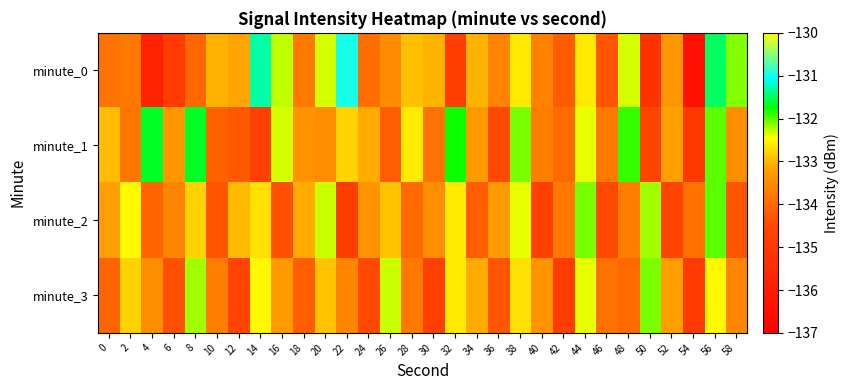

Which has a higher value, 52 or 48?

48